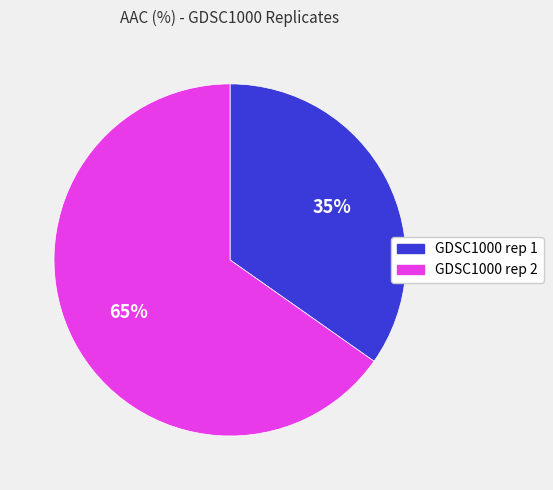

Is it true that GDSC1000 rep 2 is 55% of the pie?

False